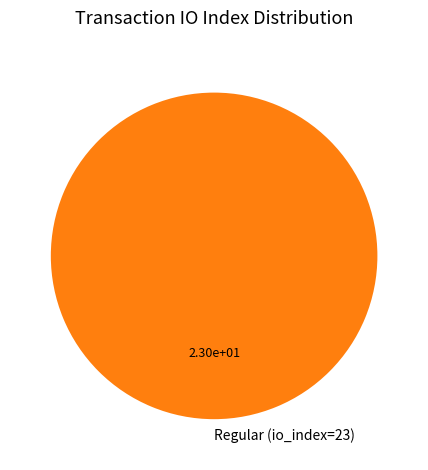

Is there any slice that represents more than half of the pie?

Yes